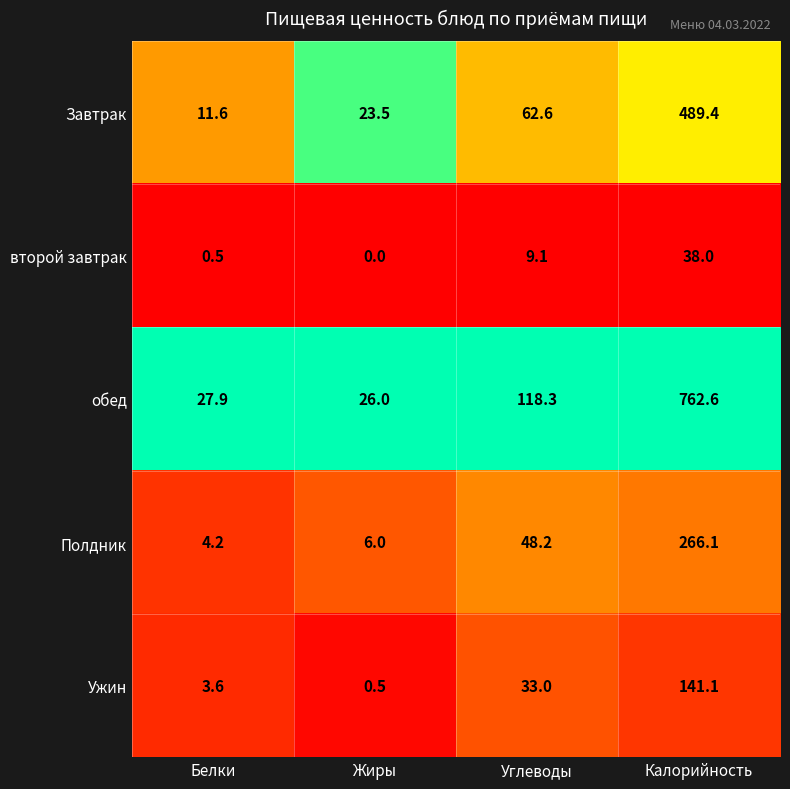

Rank the series at Жиры from highest to lowest value.

обед, Завтрак, Полдник, Ужин, второй завтрак